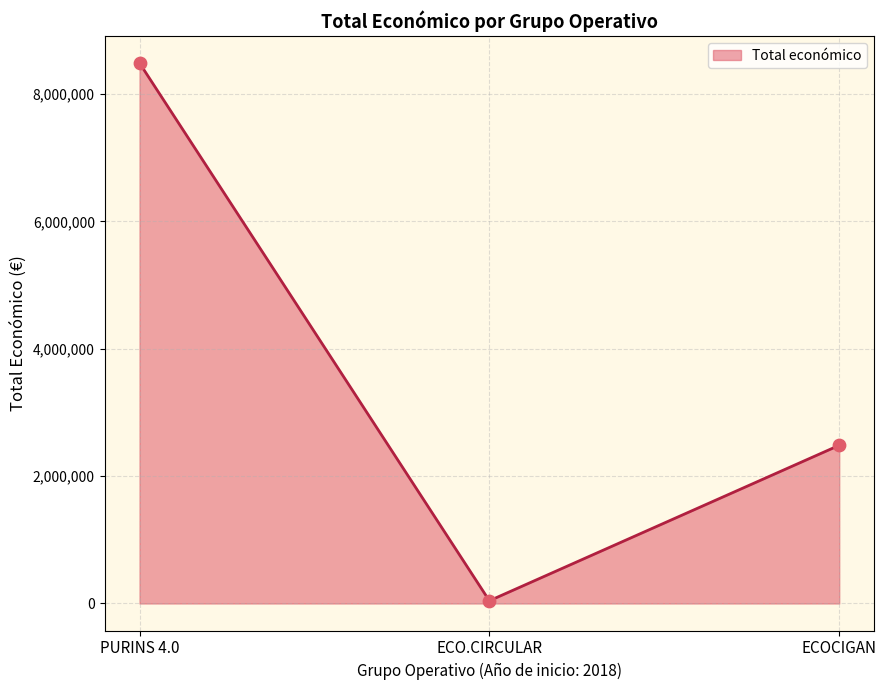

What is the change in value from PURINS 4.0 to ECOCIGAN?

-6001285